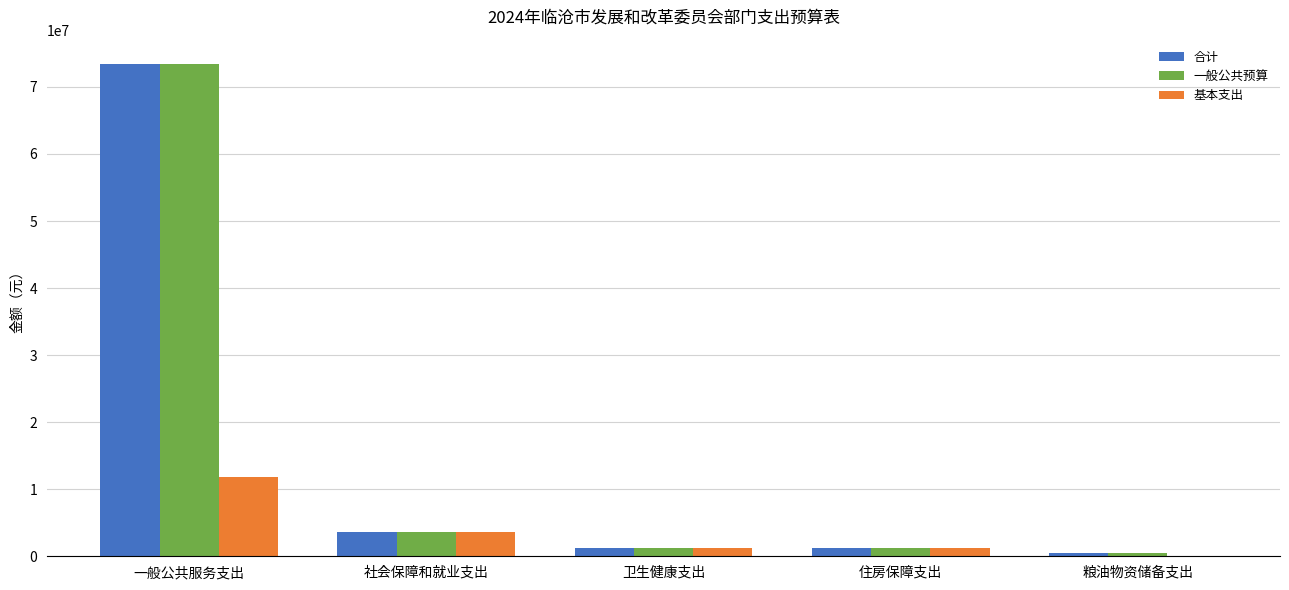

The value of 基本支出 at 一般公共服务支出 is 6135094.6. True or false?

False